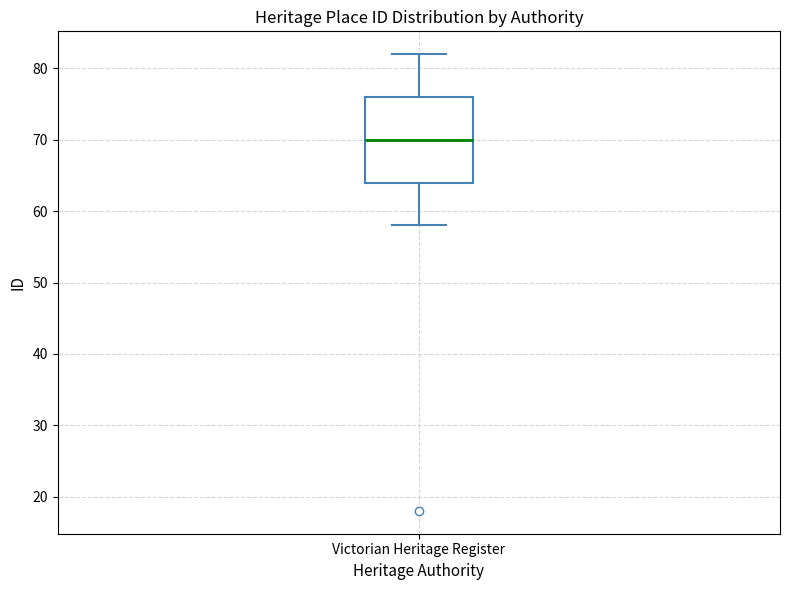

Transcribe this box plot: give where the median line is, the range the box spans, and where the two whiskers end, as read against the y-axis. The values are not printed on the chart, so give them approximately, as read against the axis.

median 70, box 64 to 76, whiskers 58 to 82